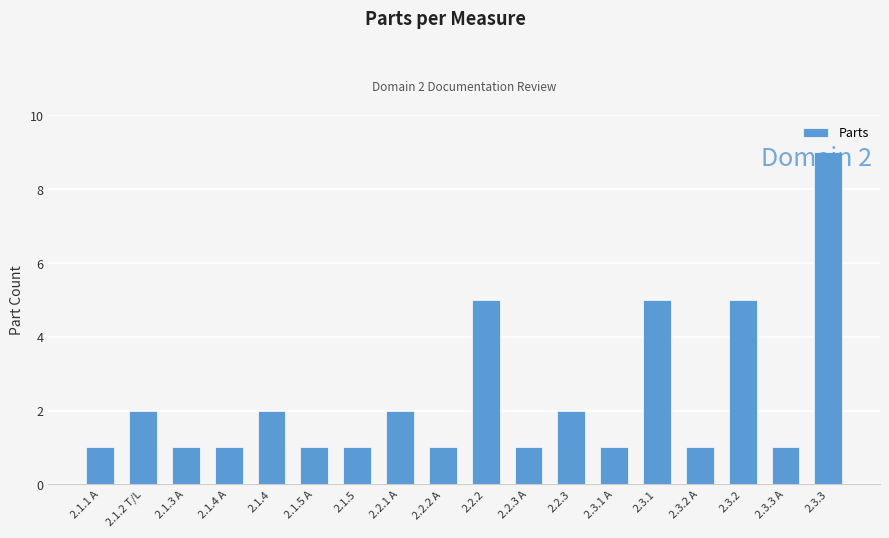

What is the label of the 4th bar from the left?

2.1.4 A